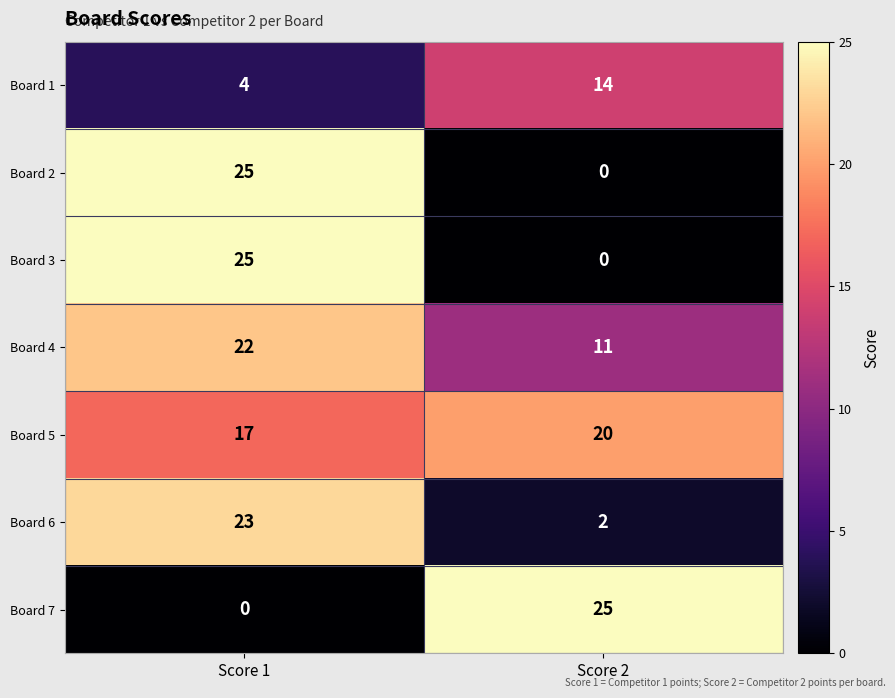

What is the difference between the highest and lowest values at Score 2?

25